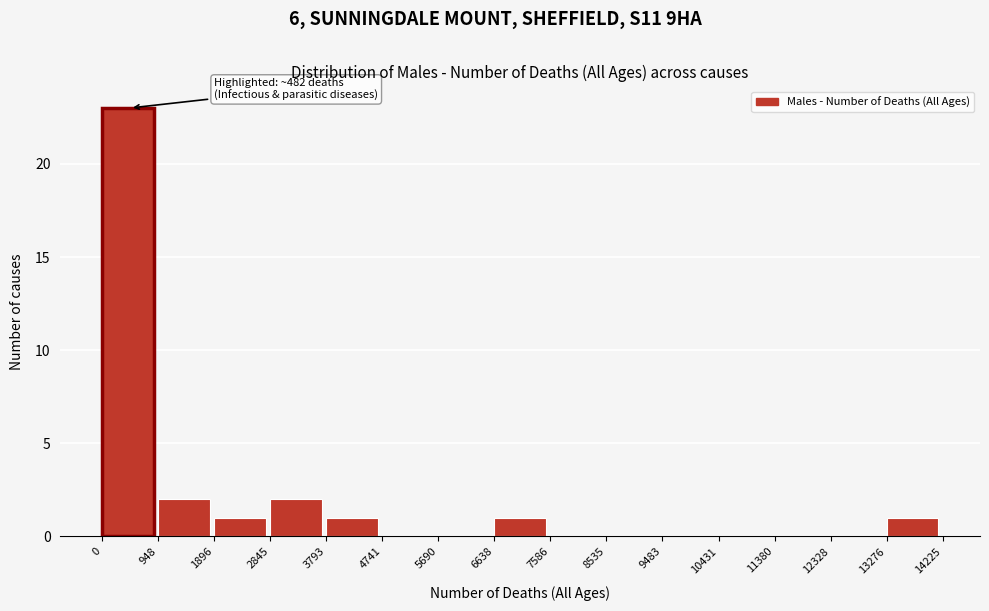

Which range on the x-axis has the tallest bar?

0 to 948